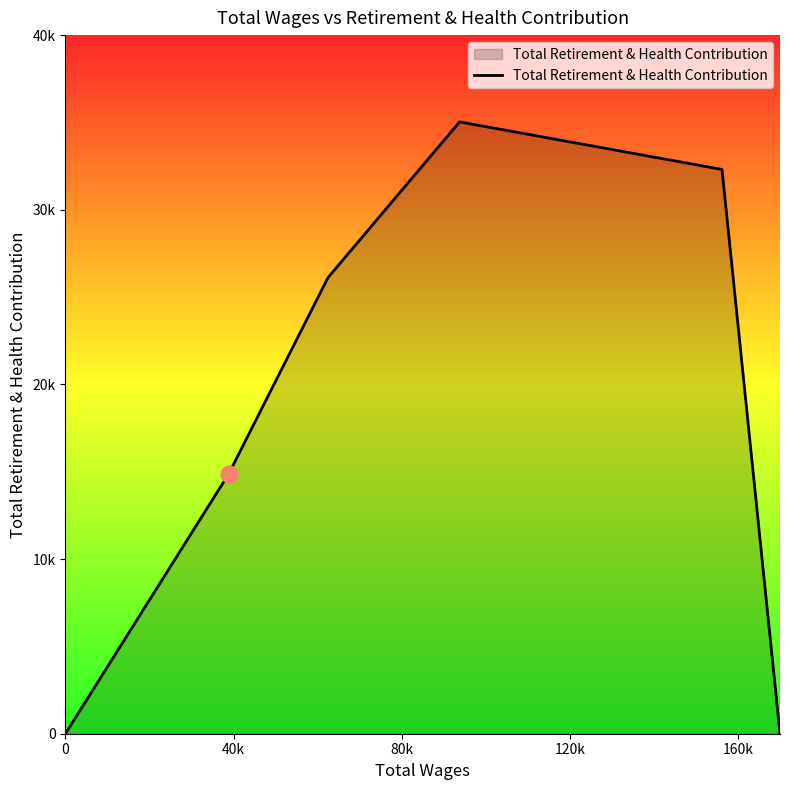

Does the chart display data point markers on the line(s)?

No